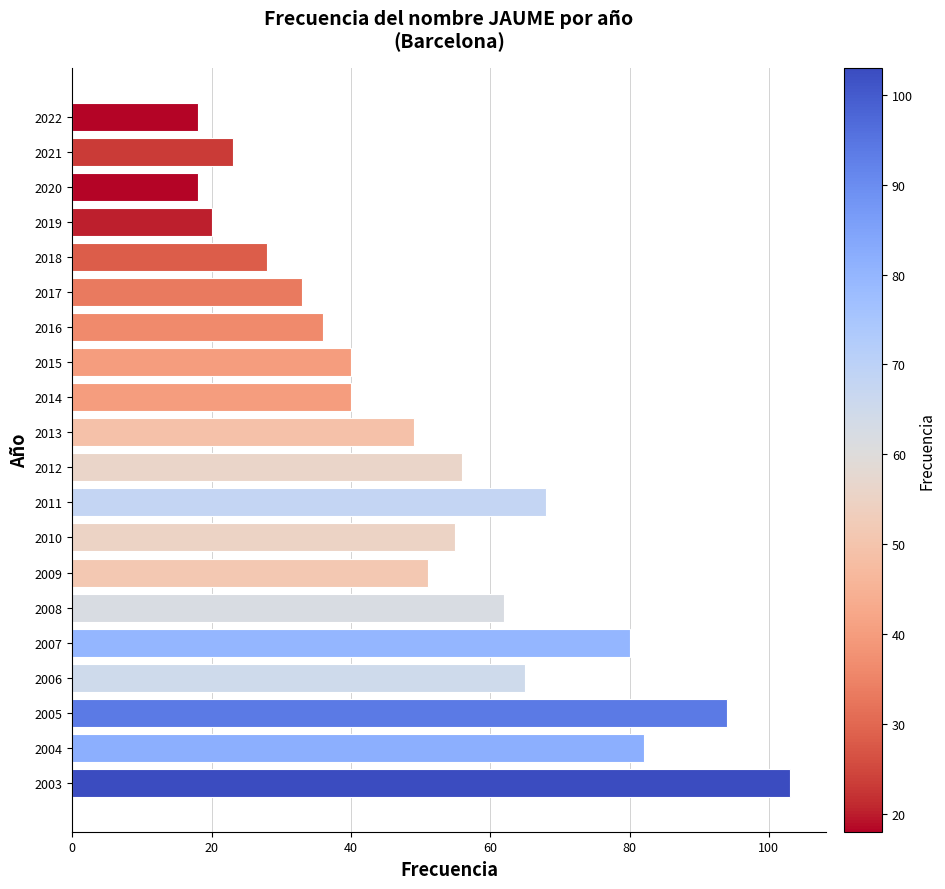

Is it true that the value at 2012 is 34?

False